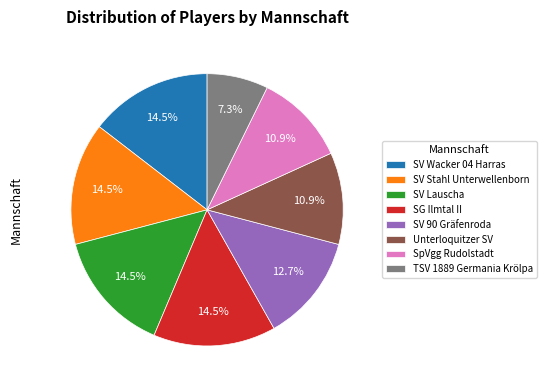

To the nearest percent, what is the difference between the largest and smallest slice percentages?

7%